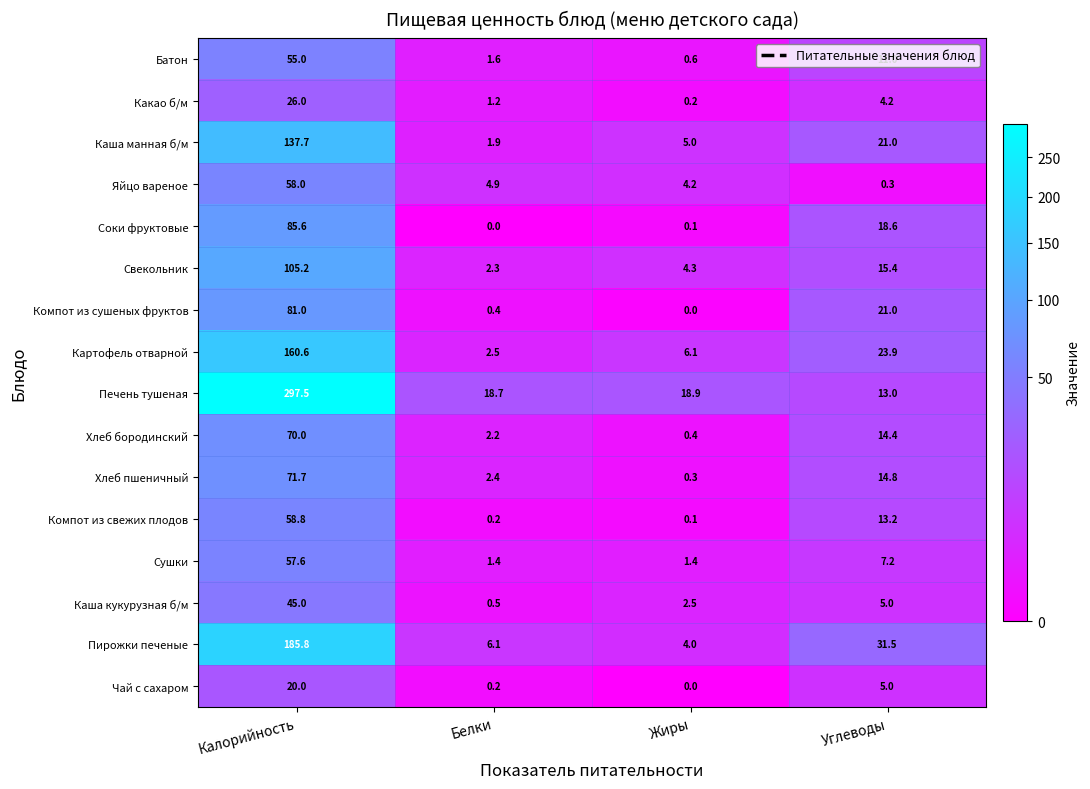

Which series has the widest spread of values?

Печень тушеная